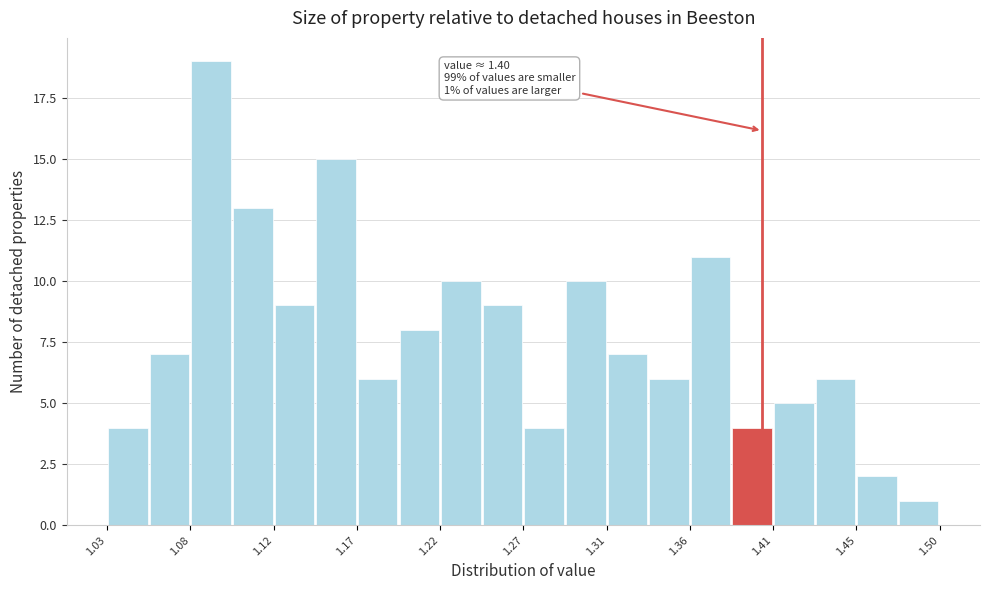

Which range on the x-axis has the tallest bar?

1.075 to 1.100